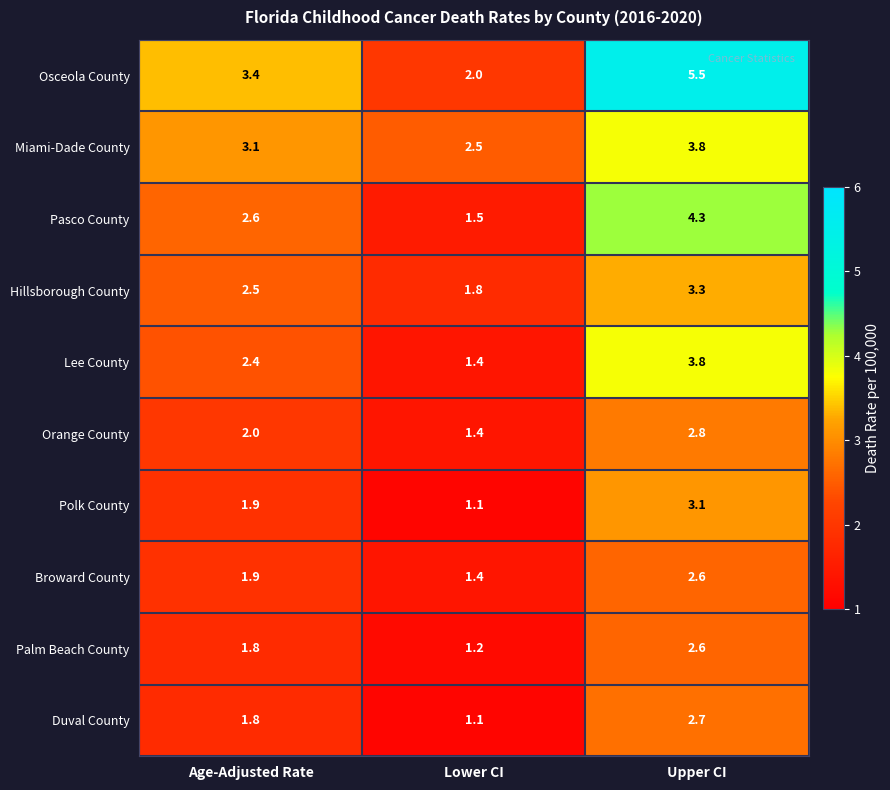

What is the total value across all series at Upper CI?

34.5